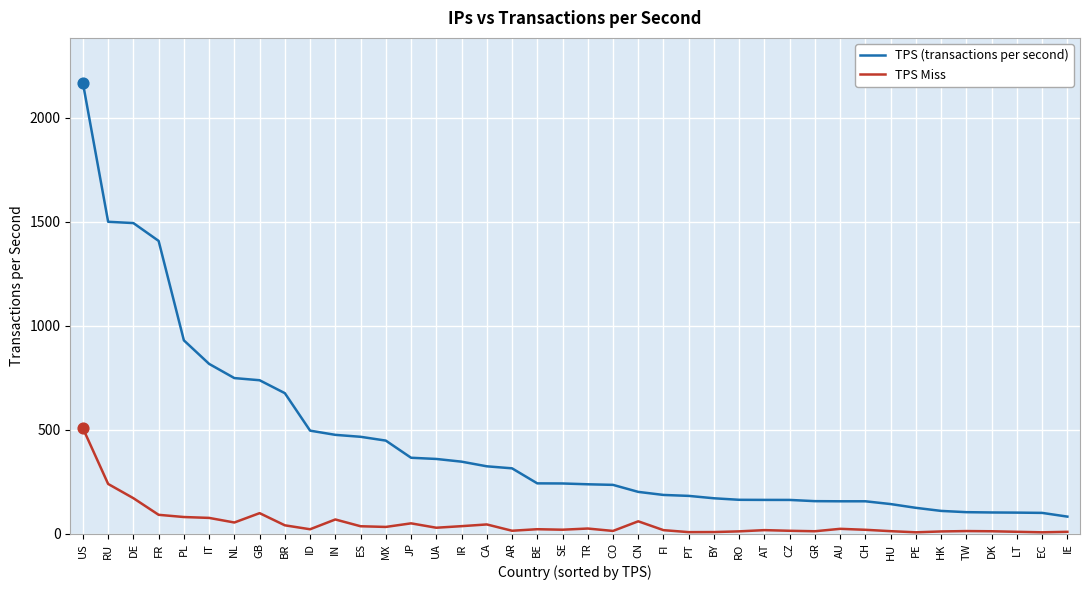

Which series has the largest total across all categories?

TPS (transactions per second)